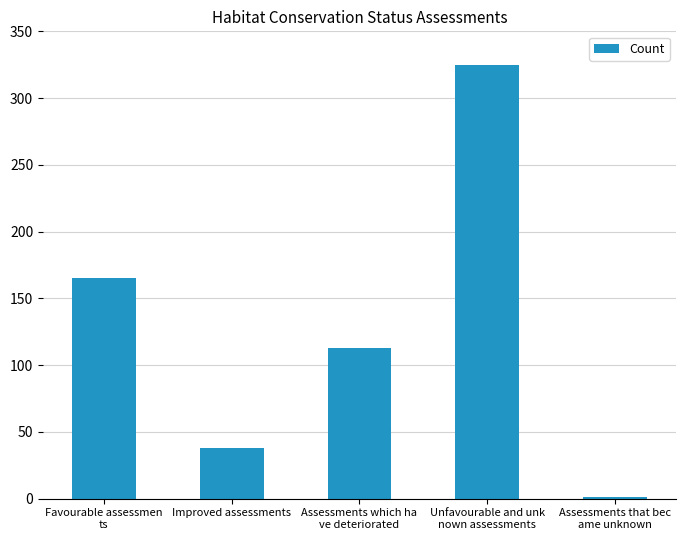

What is the greatest value displayed?

325